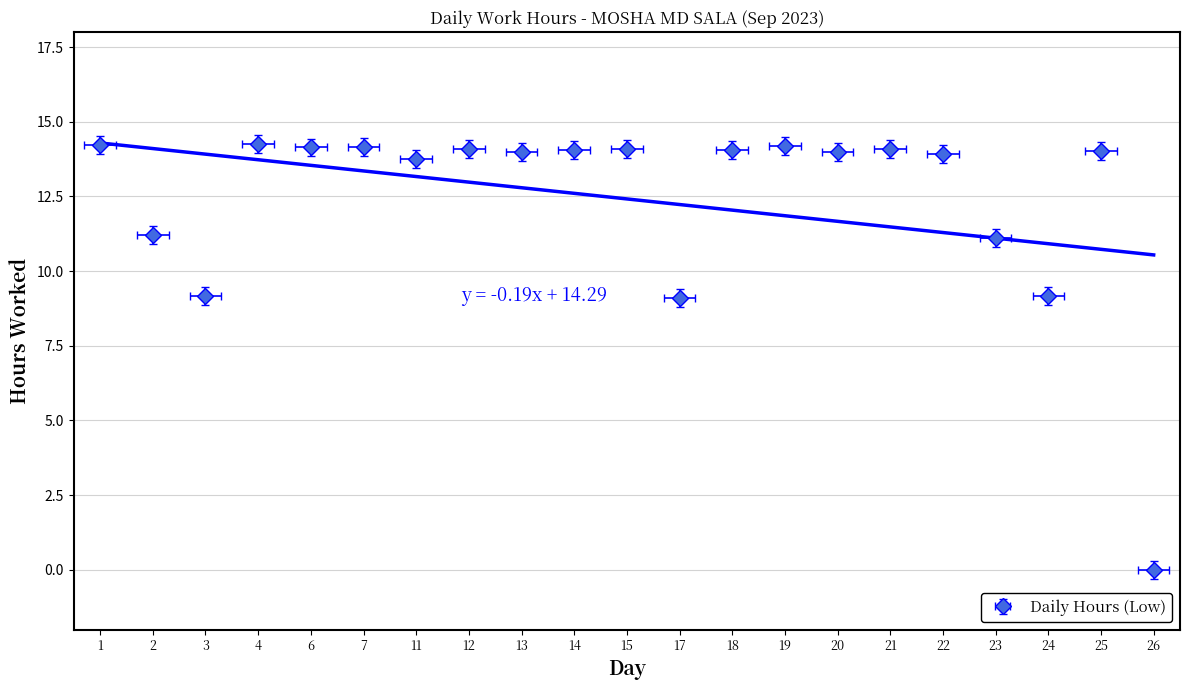

Count the number of categories in the chart.

21